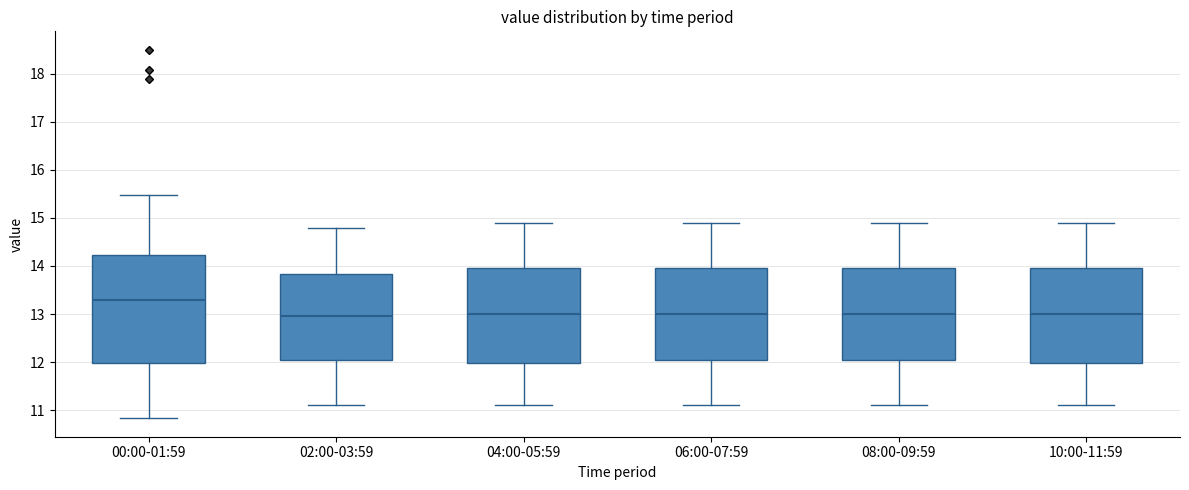

Which box is the tallest, from its lower edge to its upper edge?

00:00-01:59